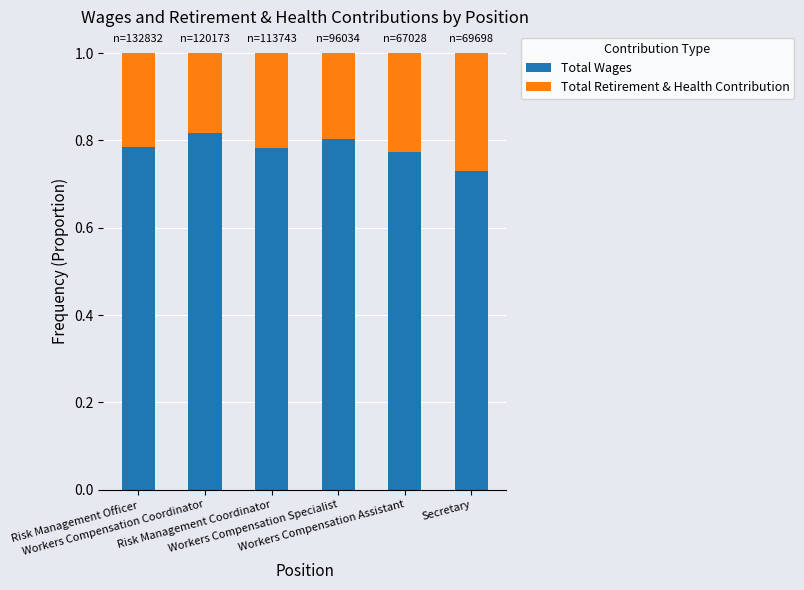

What is the sum of all Total Wages values?

4.7